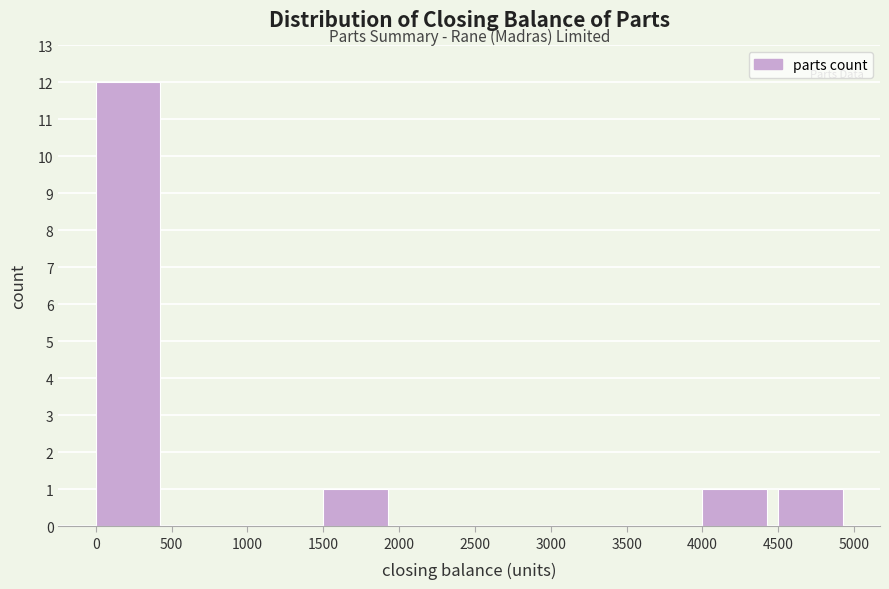

Reading left to right, transcribe this chart: for each bar, give the range it covers on the x-axis and its height. The values are not printed on the chart, so give them approximately, as read against the axis.

0 to 500: 12
500 to 1000: 0
1000 to 1500: 0
1500 to 2000: 1
2000 to 2500: 0
2500 to 3000: 0
3000 to 3500: 0
3500 to 4000: 0
4000 to 4500: 1
4500 to 5000: 1